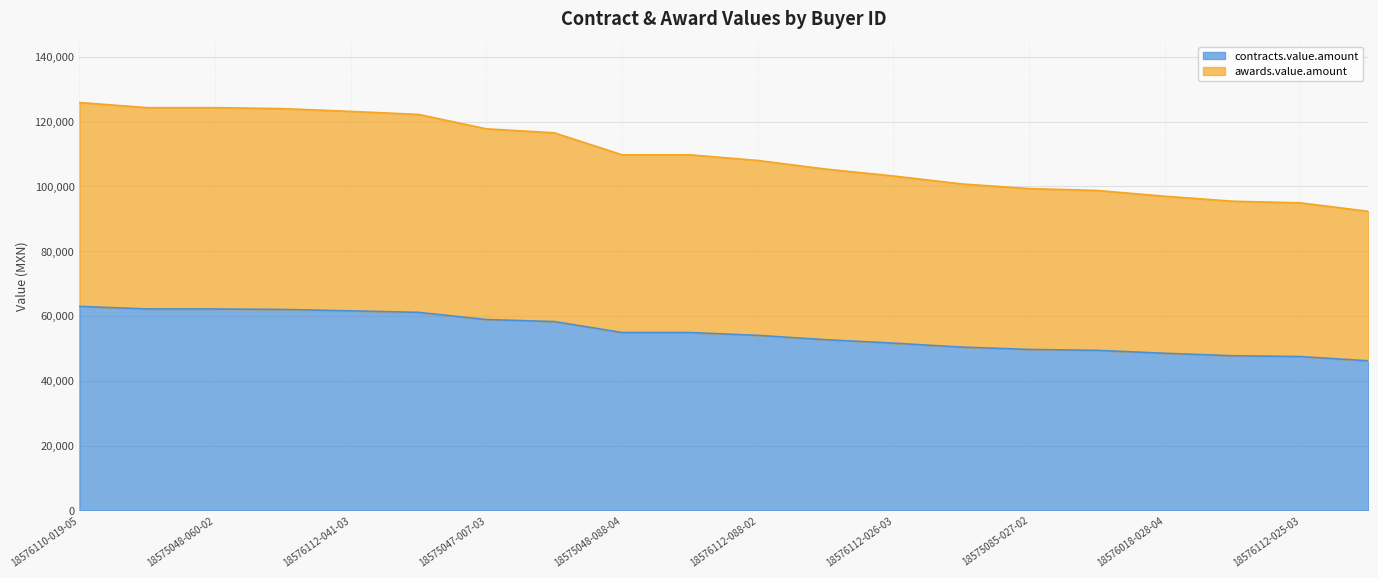

At which label does awards.value.amount reach its minimum?

18575048-009-04